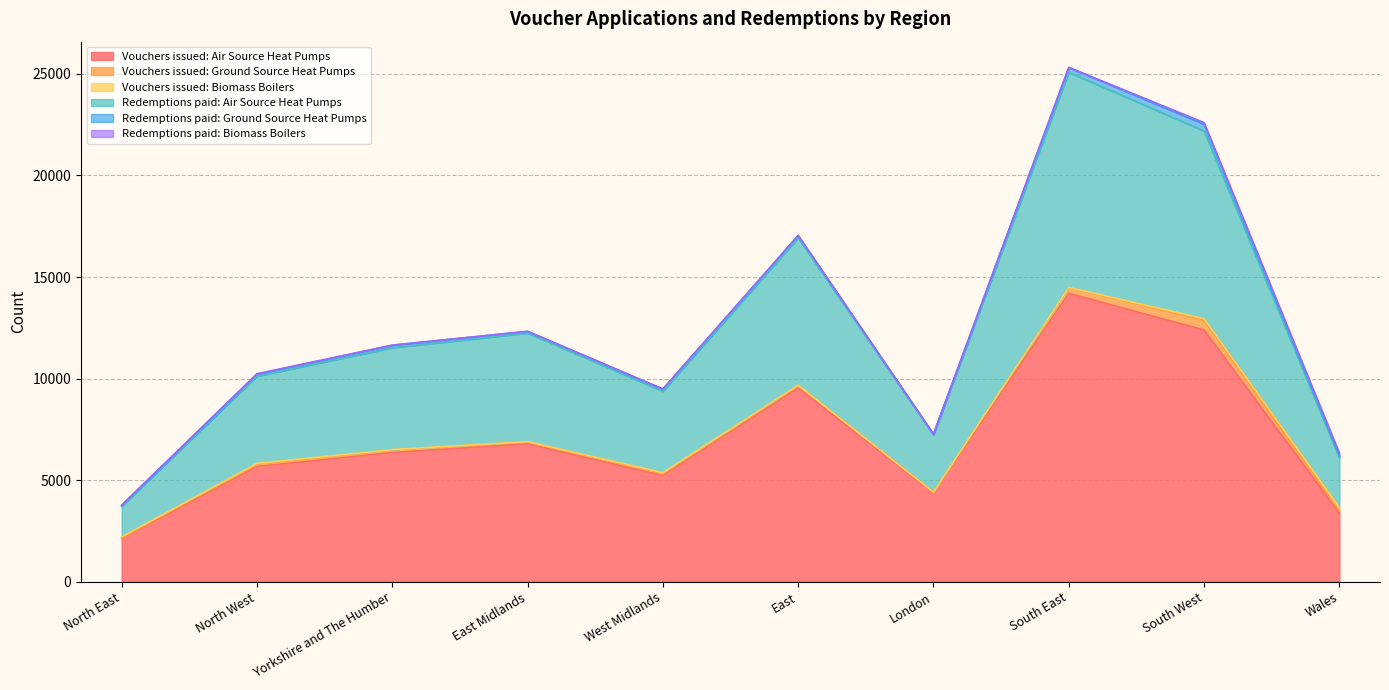

How many lines are shown in the chart?

6